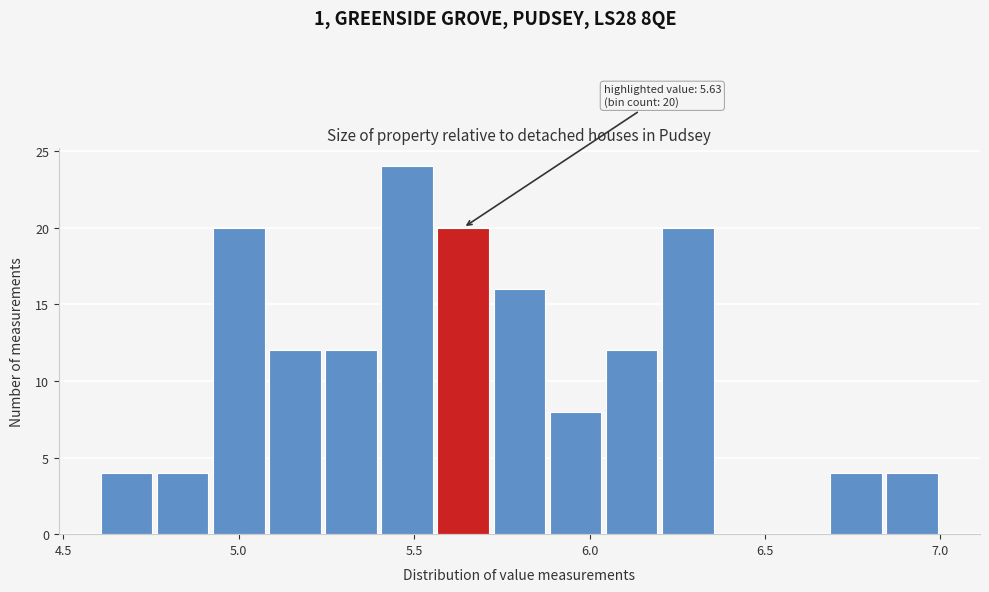

Around what value on the x-axis is the tallest bar? Give the approximate position of its centre, as read against the axis.

5.50